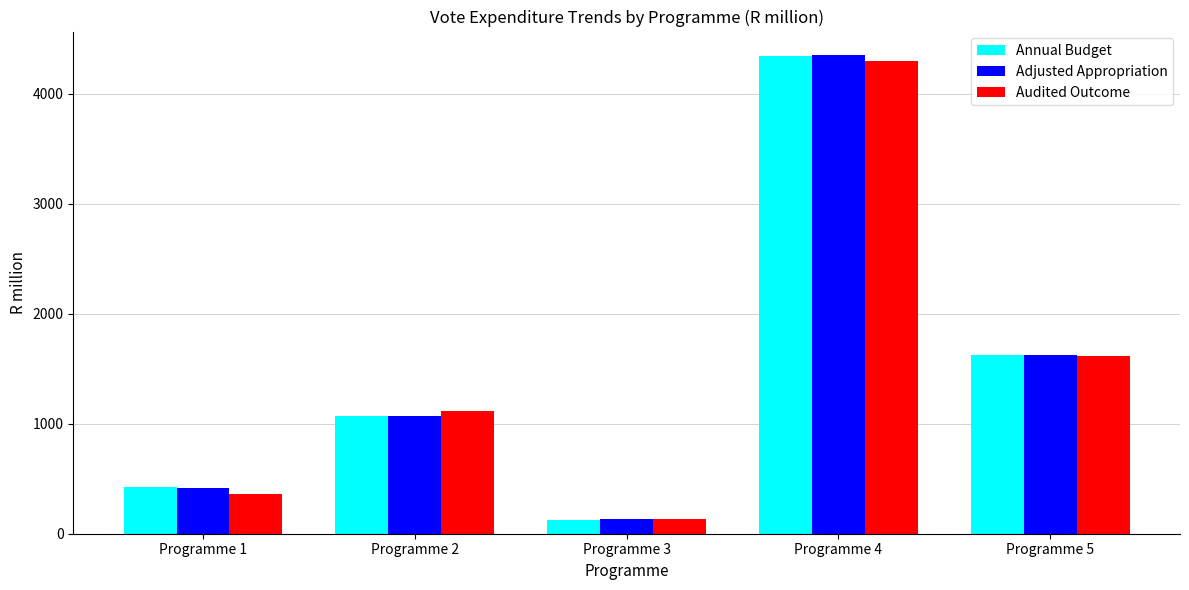

What are all the series names shown in the legend?

Annual Budget, Adjusted Appropriation, Audited Outcome